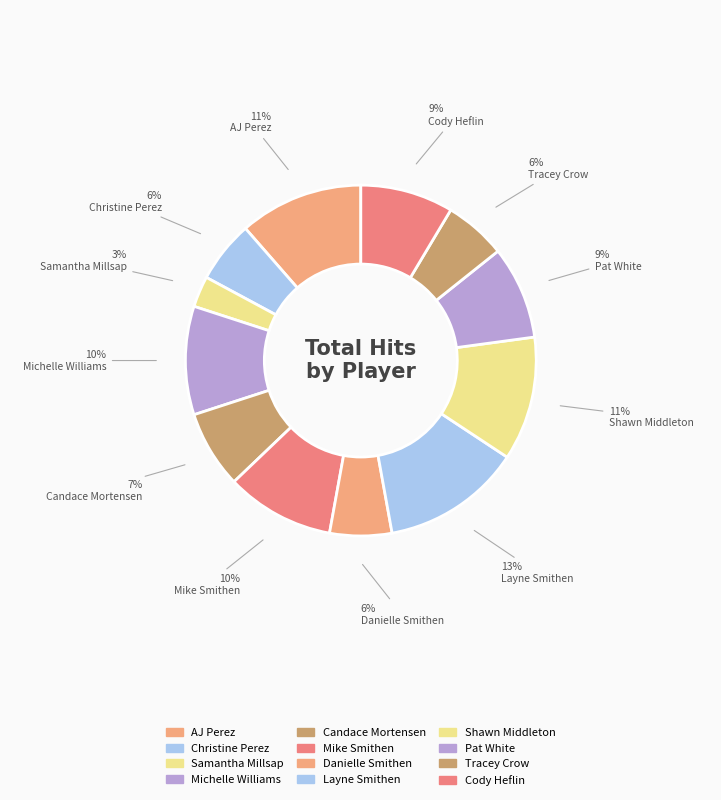

What is the largest slice in the pie chart?

Layne Smithen